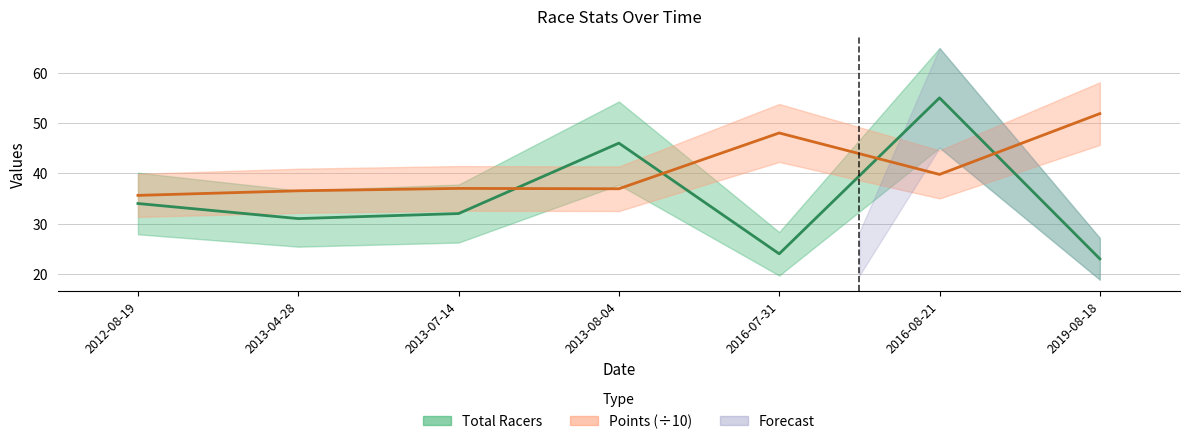

What is the sum of all Total Racers values?

245.0